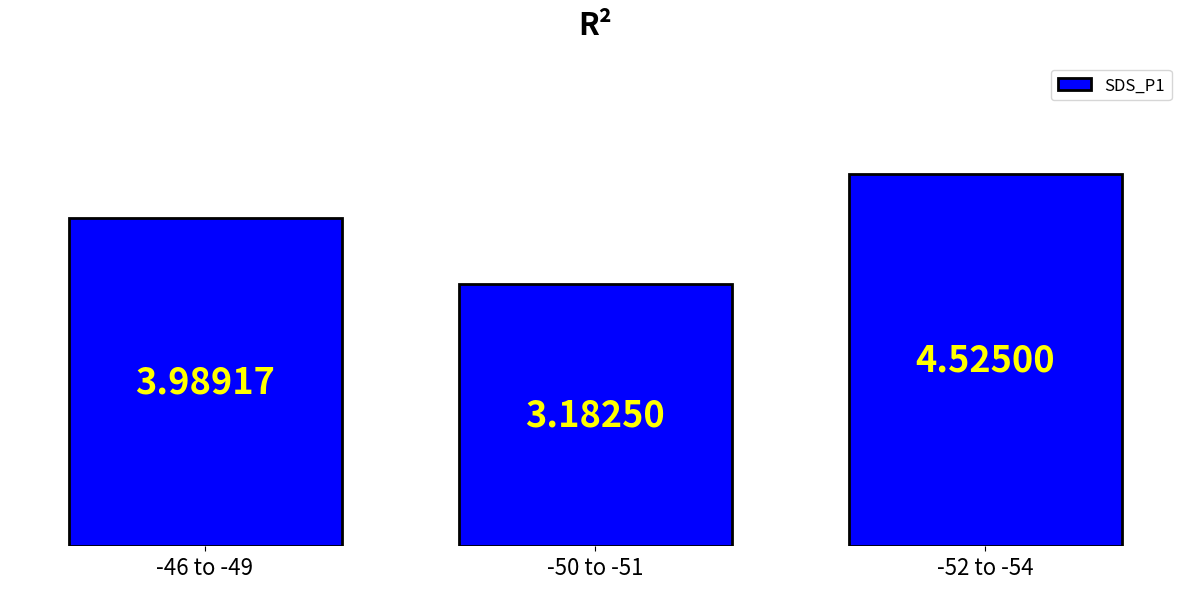

What is the ratio of the value at -52 to -54 to the value at -50 to -51?

1.4